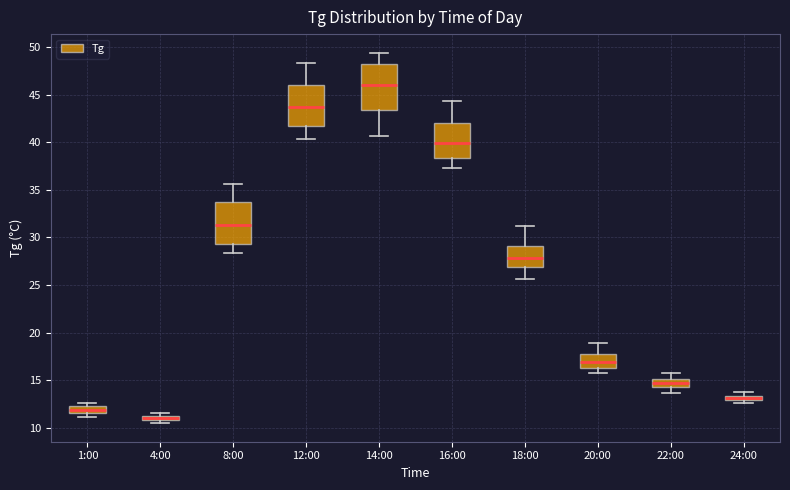

Which box's median line is the lowest?

4:00